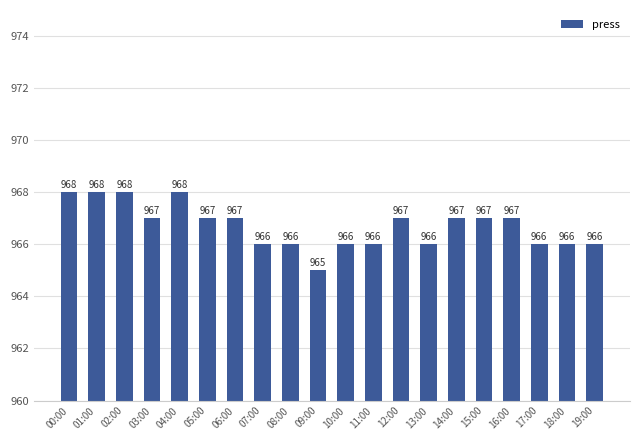

Reading left to right, transcribe all the data shown in this chart.

00:00=968	01:00=968	02:00=968	03:00=967	04:00=968	05:00=967	06:00=967	07:00=966	08:00=966	09:00=965	10:00=966	11:00=966	12:00=967	13:00=966	14:00=967	15:00=967	16:00=967	17:00=966	18:00=966	19:00=966